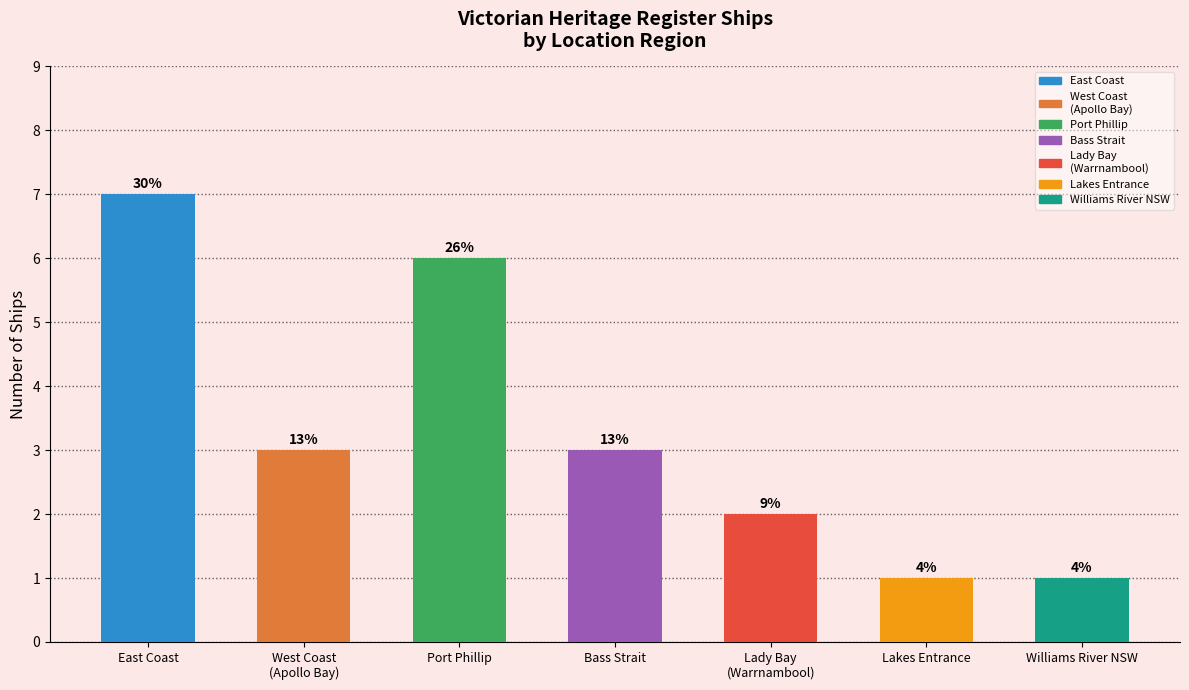

What is the average value?

3